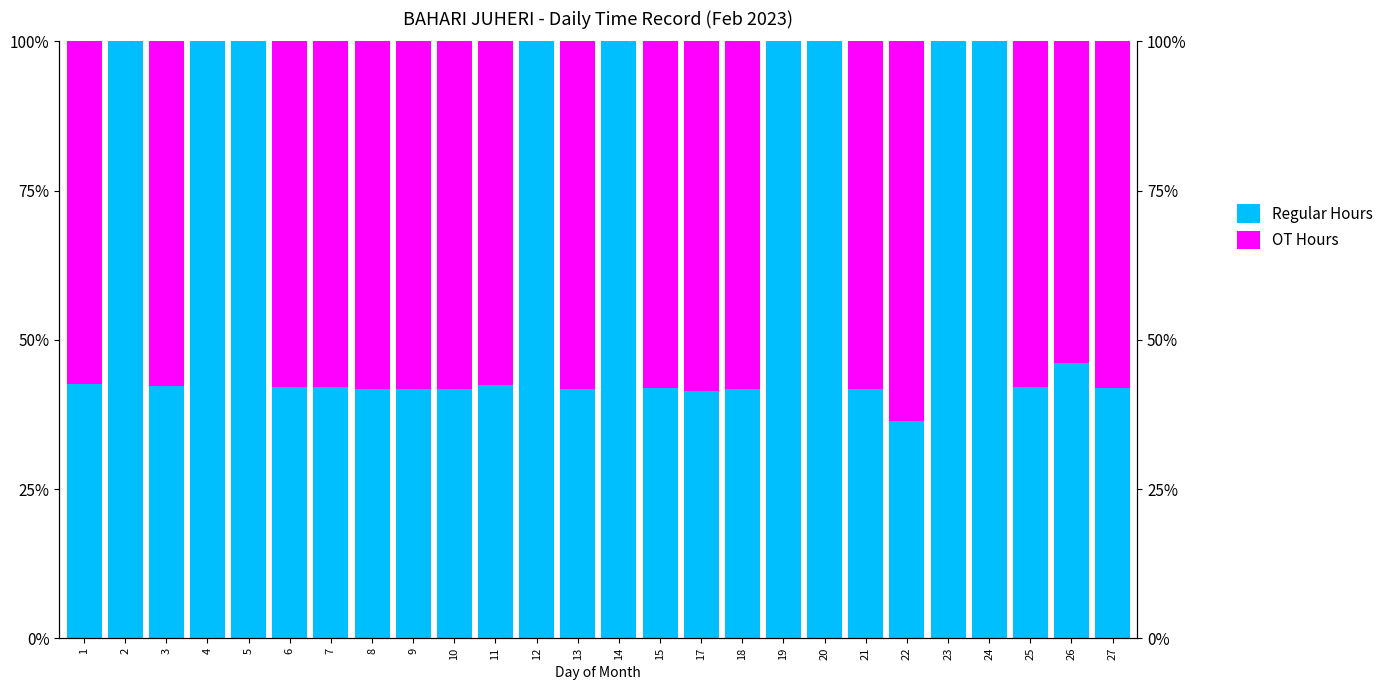

What is the difference between the maximum and second lowest values in the OT Hours series?

63.7